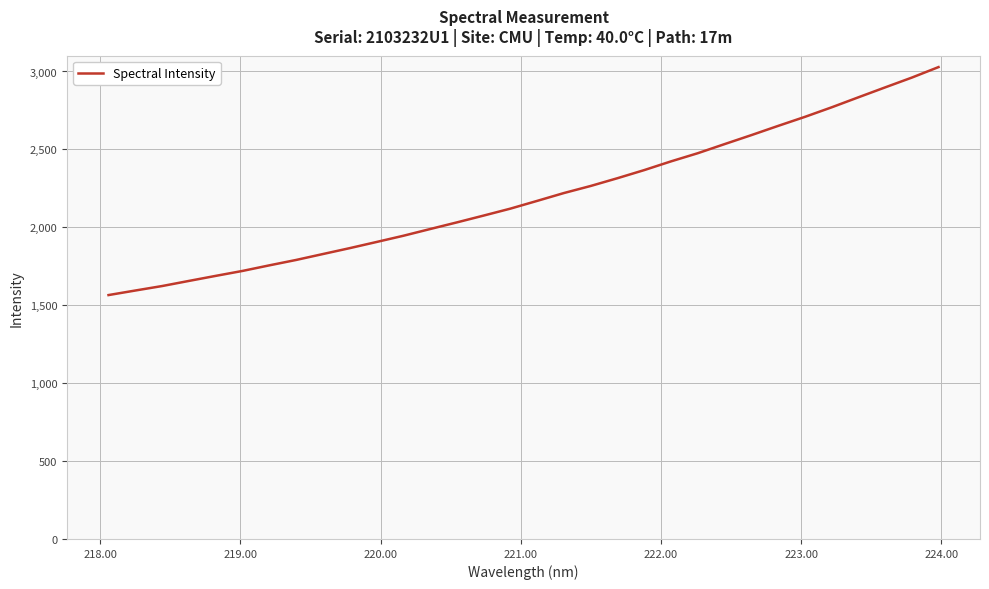

What is the maximum value shown in the chart?

3028.3